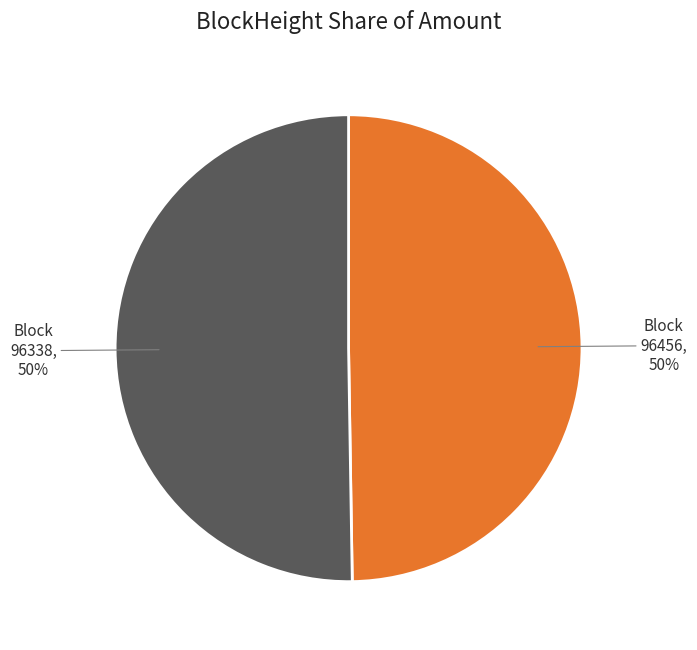

Do 96456 and 96338 together represent more than half of the pie?

Yes